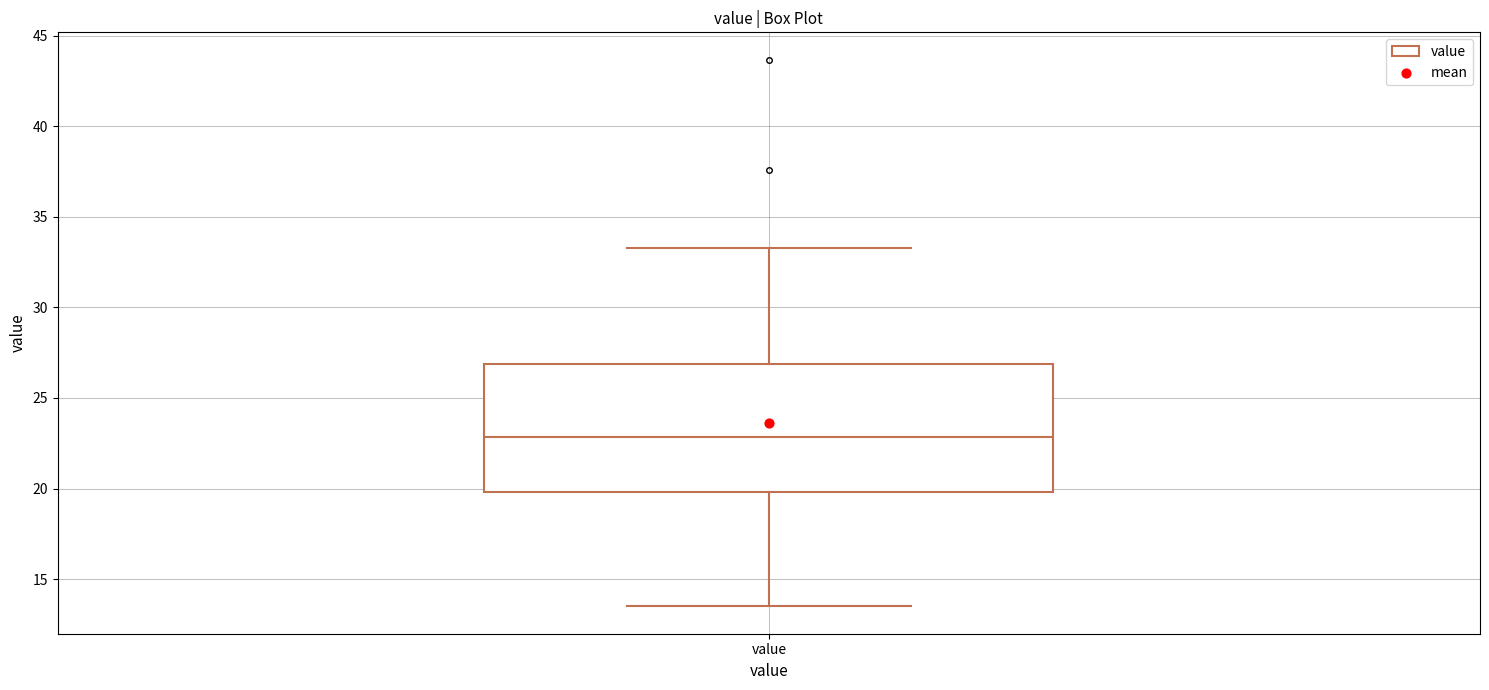

Where does the median line of the box for value sit on the y-axis? The values are not printed on the chart, so give them approximately, as read against the axis.

23.0